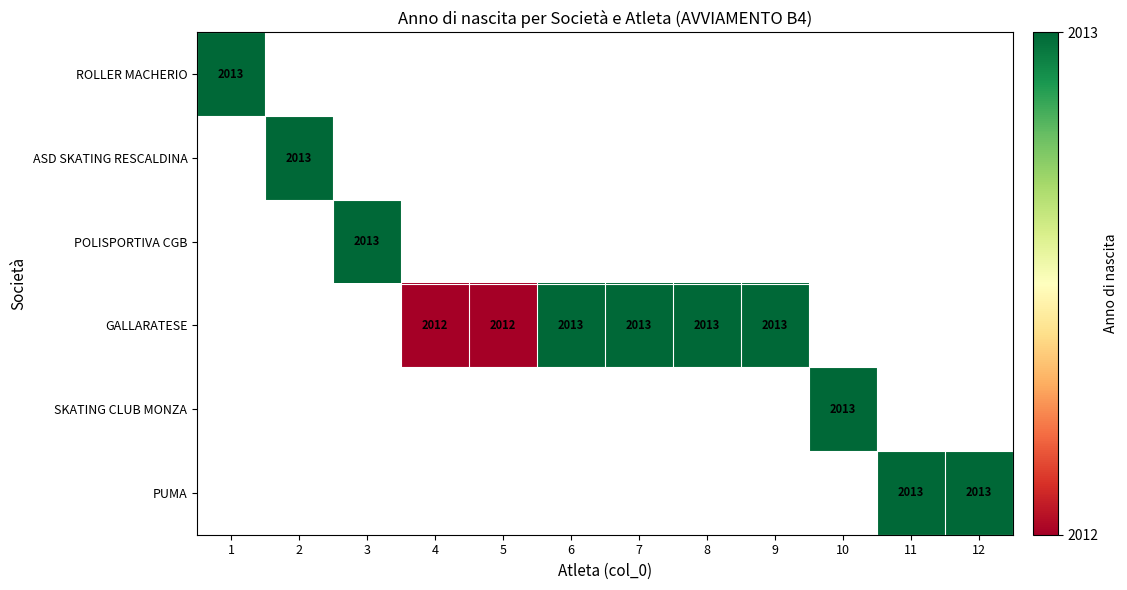

The value of SKATING CLUB MONZA at 10 is 2627. True or false?

False